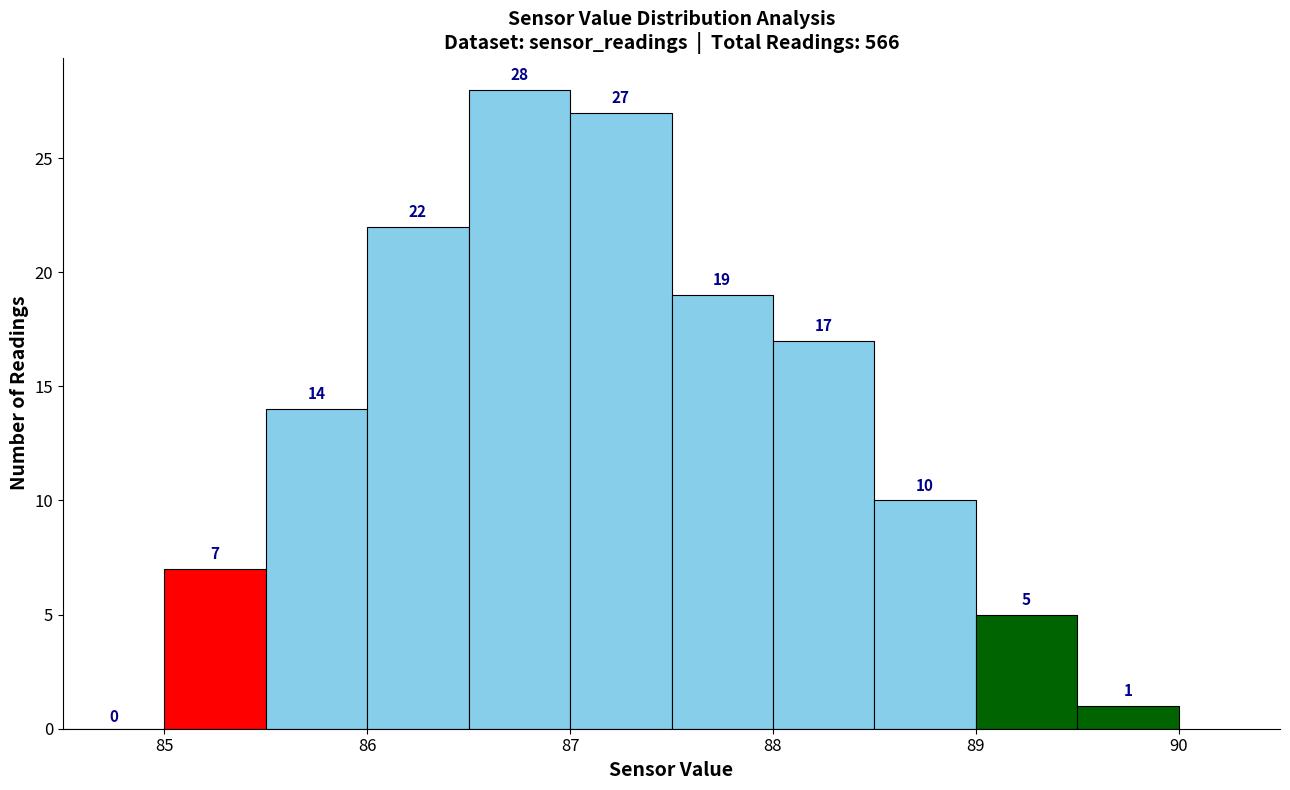

Reading left to right, transcribe this chart: for each bar, give the range it covers on the x-axis and its height.

84.5 to 85.0: 0
85.0 to 85.5: 7
85.5 to 86.0: 14
86.0 to 86.5: 22
86.5 to 87.0: 28
87.0 to 87.5: 27
87.5 to 88.0: 19
88.0 to 88.5: 17
88.5 to 89.0: 10
89.0 to 89.5: 5
89.5 to 90.0: 1